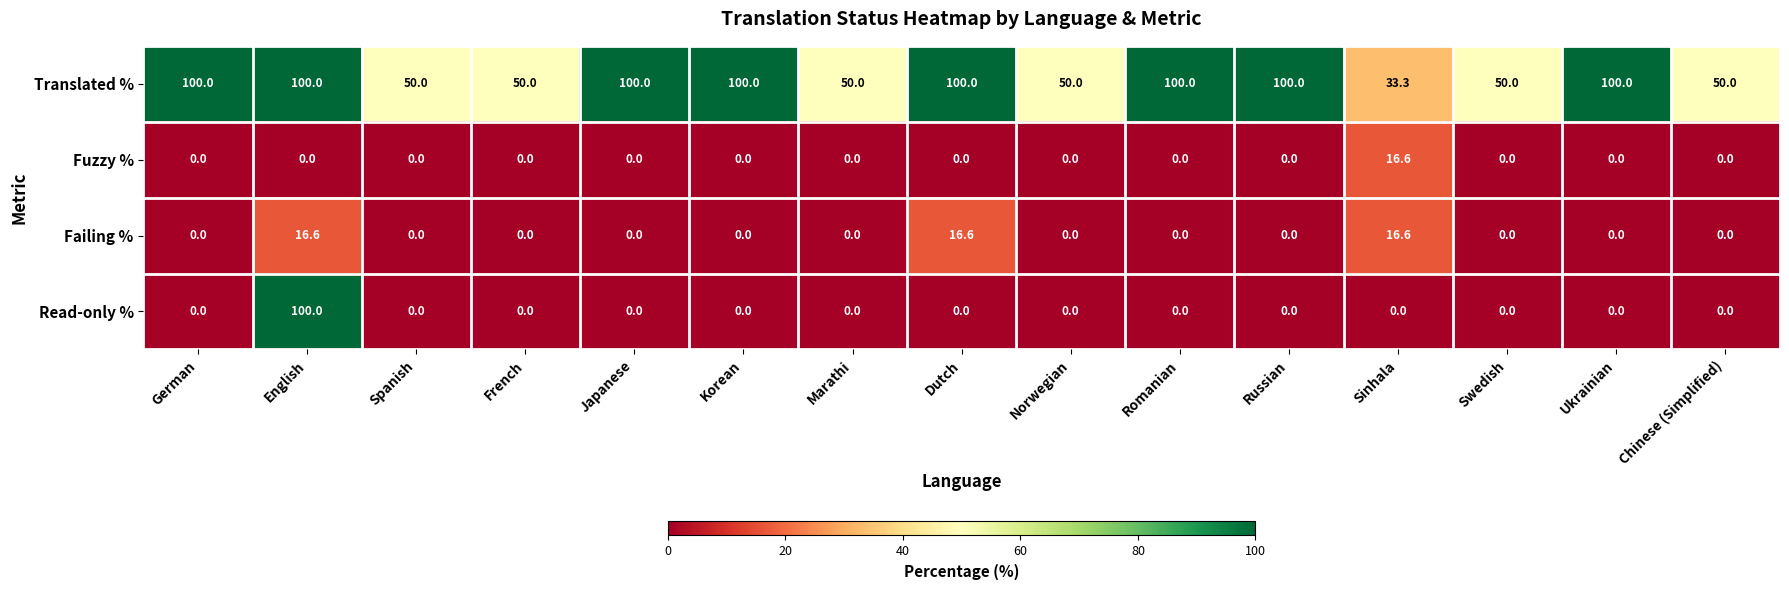

How many series are shown in this chart?

4